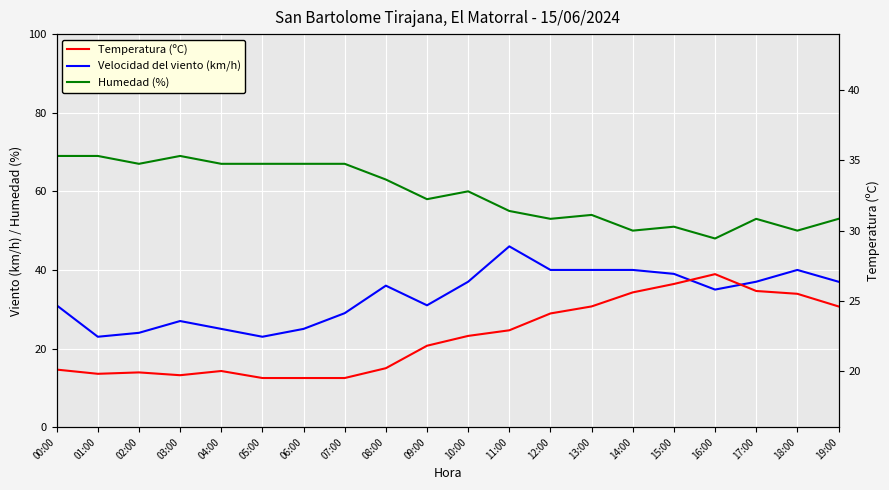

In Velocidad del viento (km/h), how many points are lower than both neighbors (excluding endpoints)?

4